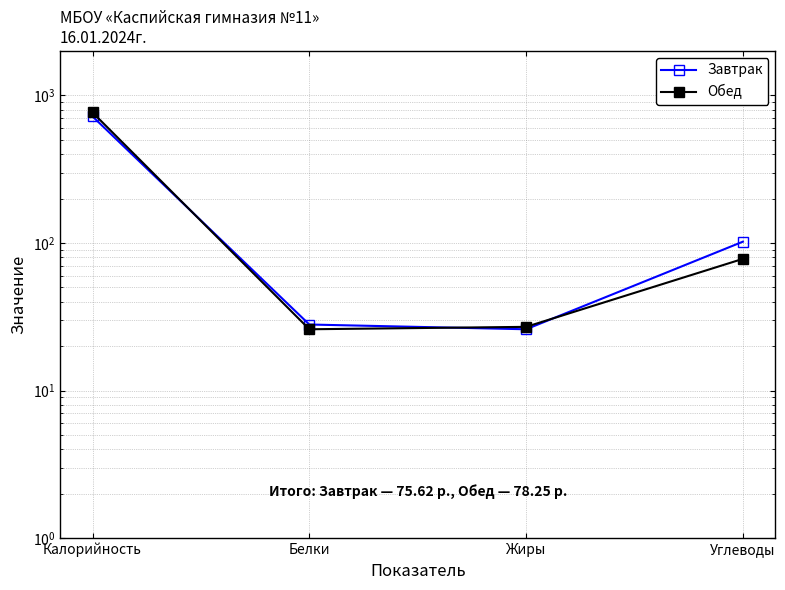

What position from the right is Углеводы?

1